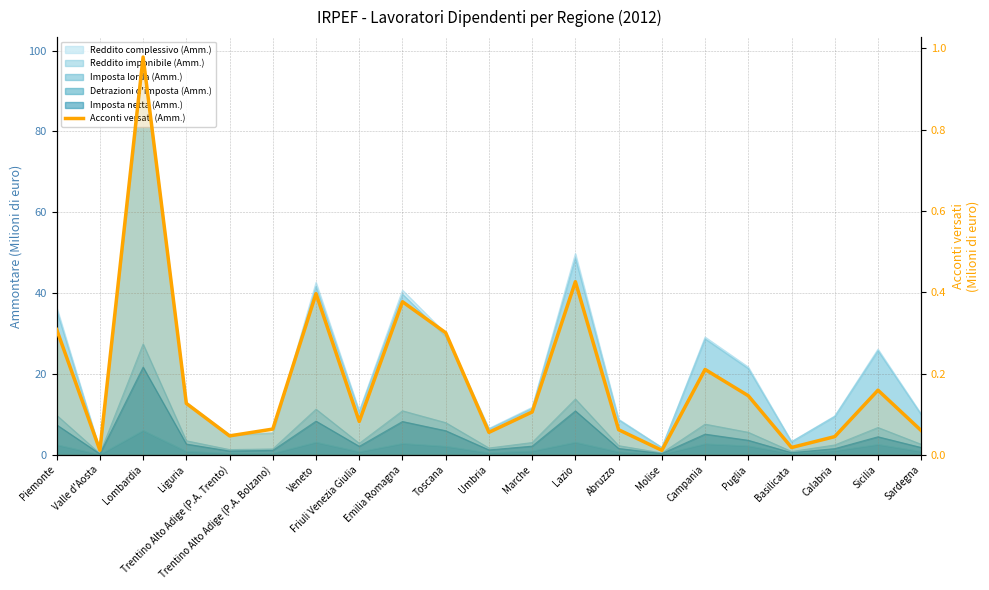

What position from the left is Lazio?

13